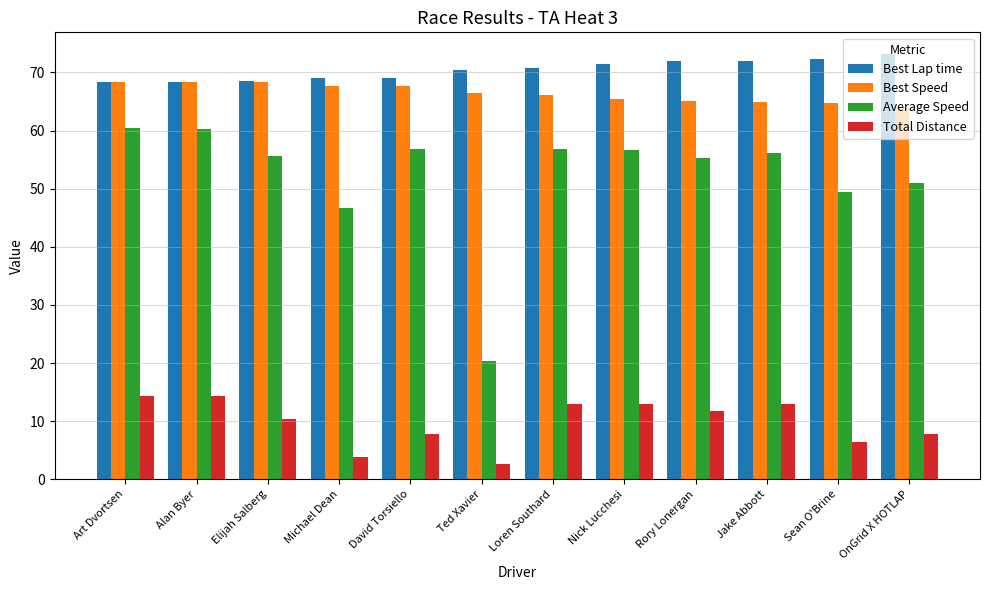

Rank the series by their maximum value, from highest to lowest.

Best Lap time, Best Speed, Average Speed, Total Distance